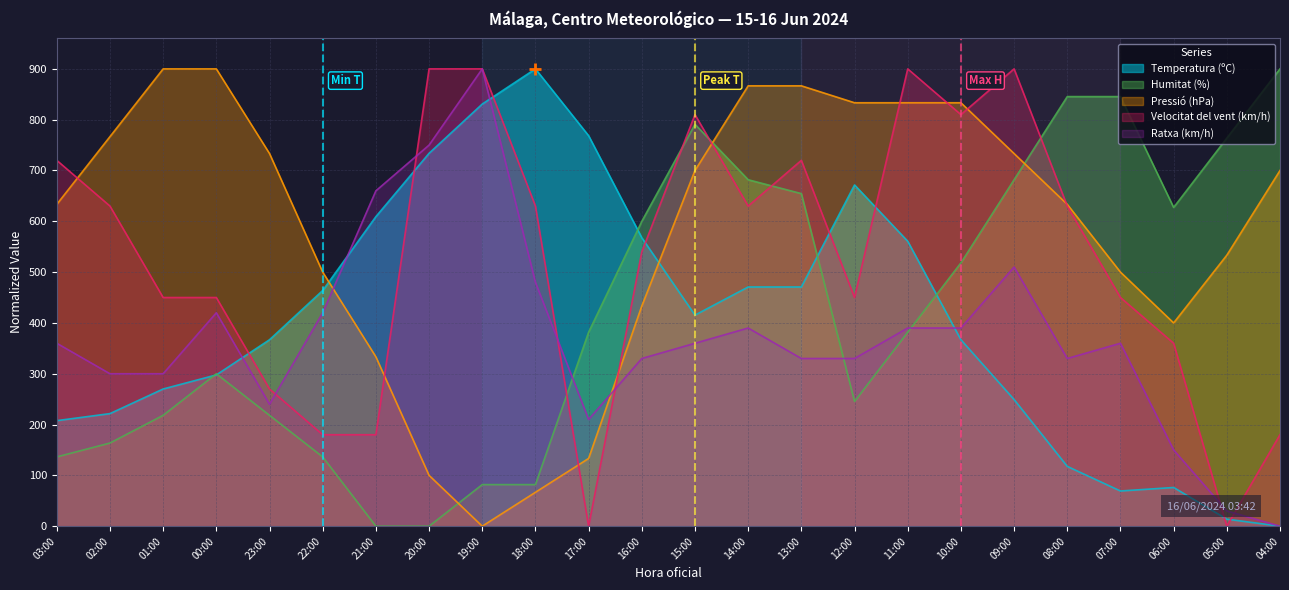

What is the total value across all series at 08:00?

2556.5